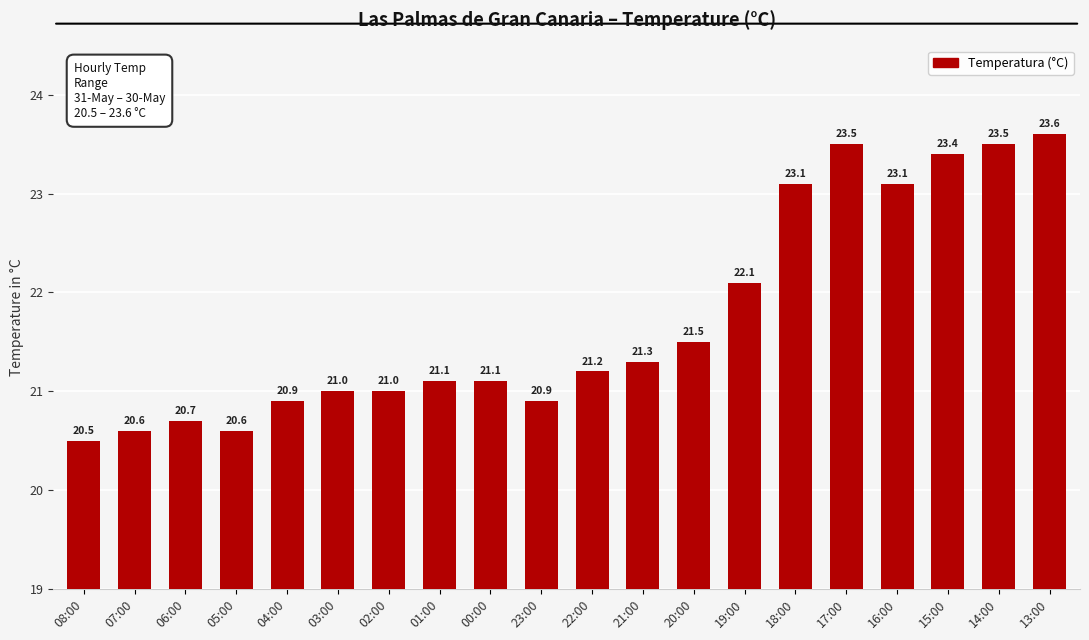

What is the label of the 5th bar from the left?

04:00